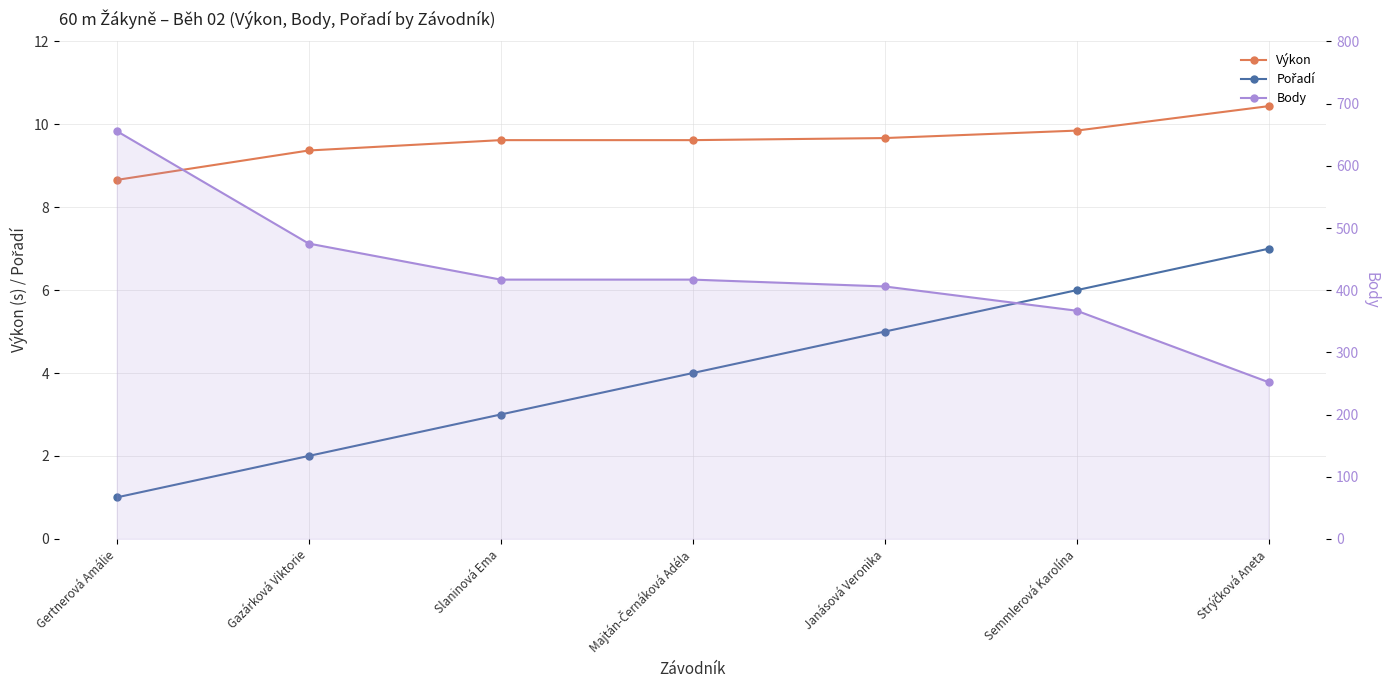

True or false: Výkon has more than 2 points higher than both neighbors.

False